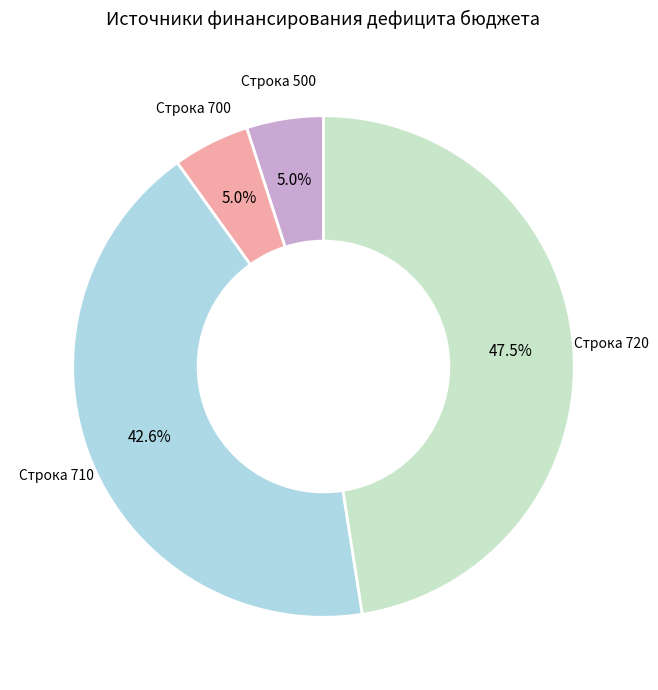

Is there a majority slice in this chart?

No